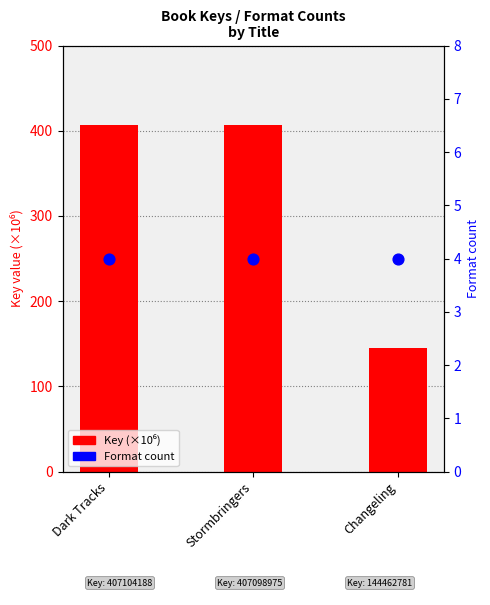

Which series has the widest spread of Y values?

Key (×10⁶)